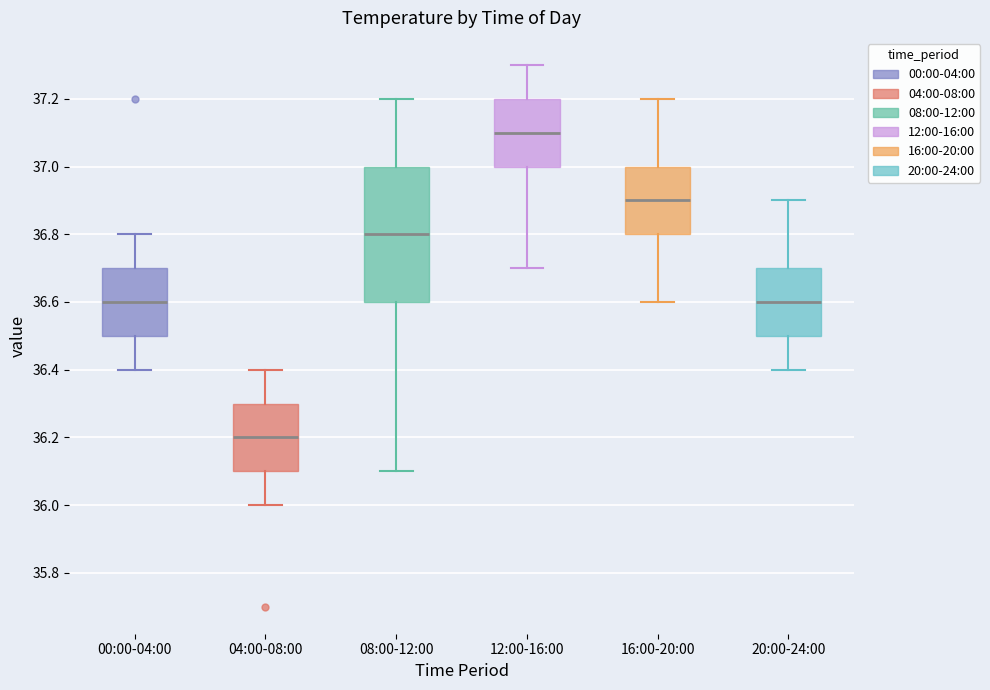

Reading left to right, read every box against the y-axis: the position of its median line, the range the box covers, and the ends of its whiskers. The values are not printed on the chart, so give them approximately, as read against the axis.

00:00-04:00: median 36.6, box 36.5 to 36.7, whiskers 36.4 to 36.8
04:00-08:00: median 36.2, box 36.1 to 36.3, whiskers 36.0 to 36.4
08:00-12:00: median 36.8, box 36.6 to 37.0, whiskers 36.1 to 37.2
12:00-16:00: median 37.1, box 37.0 to 37.2, whiskers 36.7 to 37.3
16:00-20:00: median 36.9, box 36.8 to 37.0, whiskers 36.6 to 37.2
20:00-24:00: median 36.6, box 36.5 to 36.7, whiskers 36.4 to 36.9